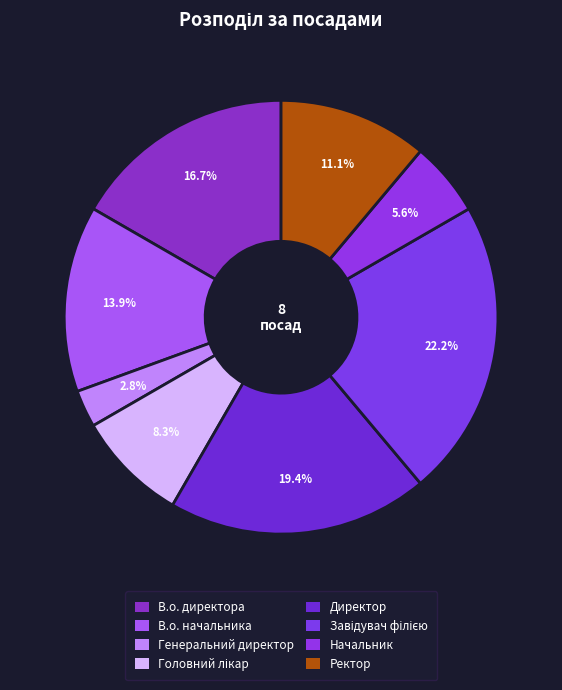

Count the number of slices in the pie.

8